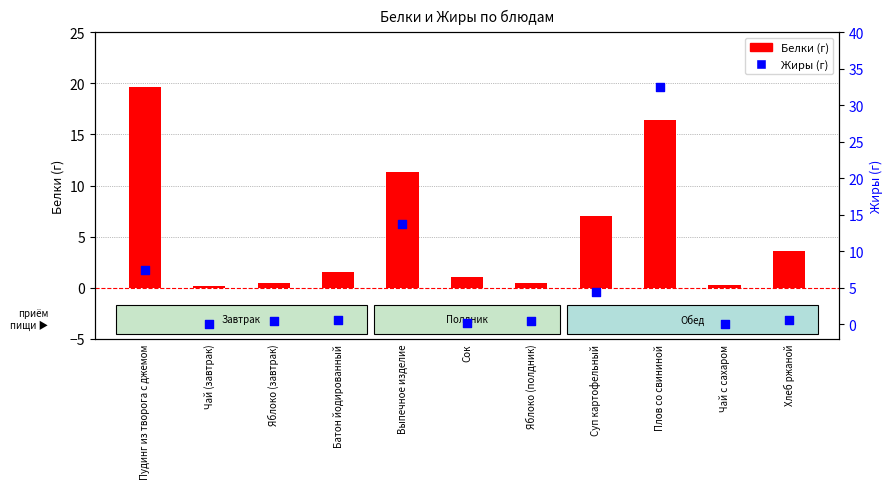

Which series has the widest spread of Y values?

Жиры (г)